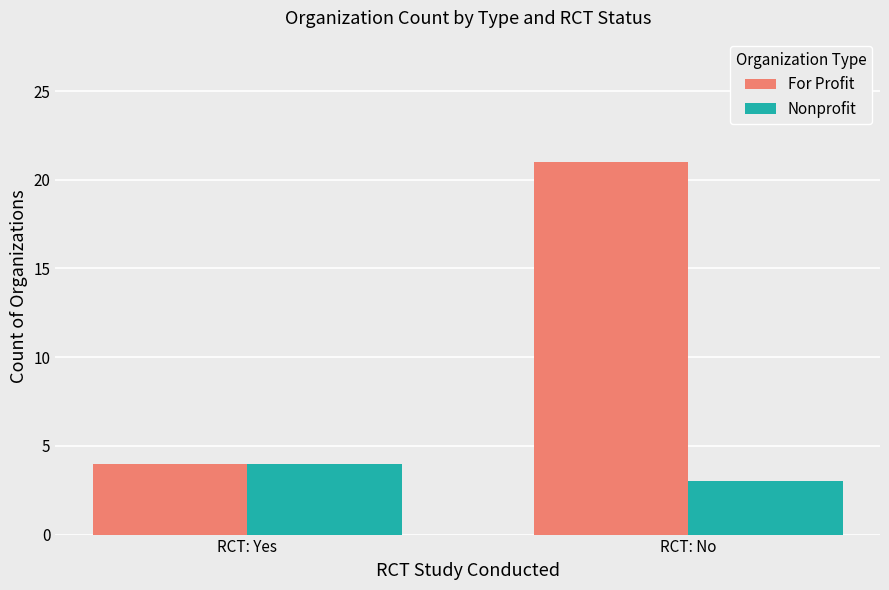

What is the minimum value shown in the chart?

3